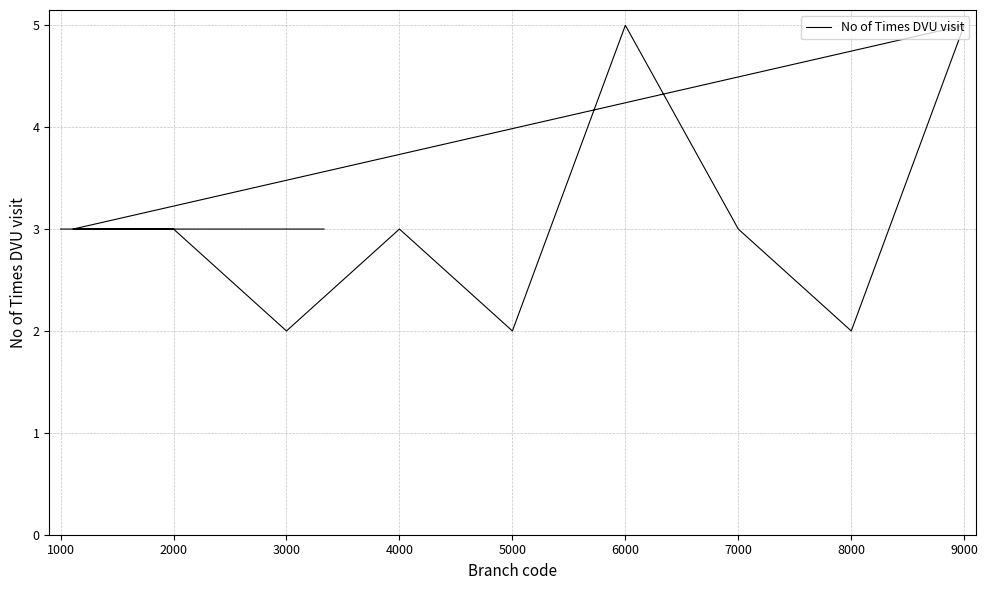

What is the label of the 8th point from the left?

8000